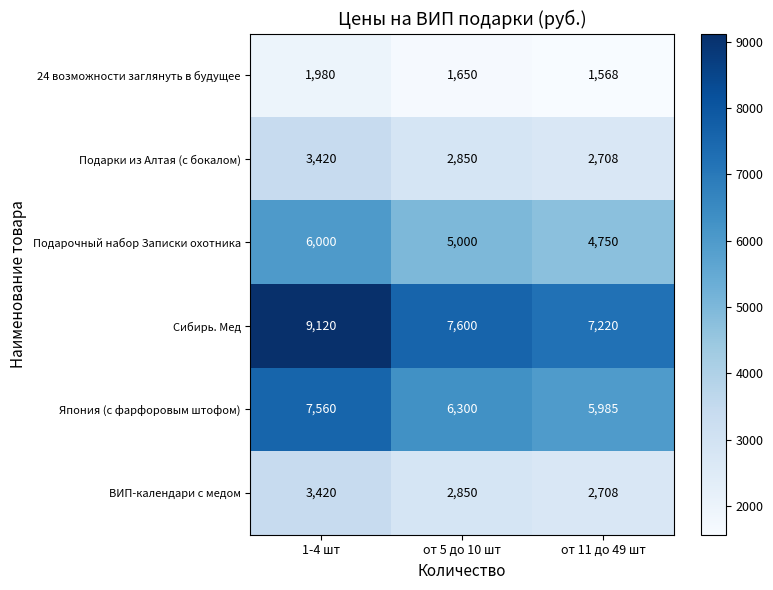

Which category has the highest value in the Япония (с фарфоровым штофом) series?

1-4 шт